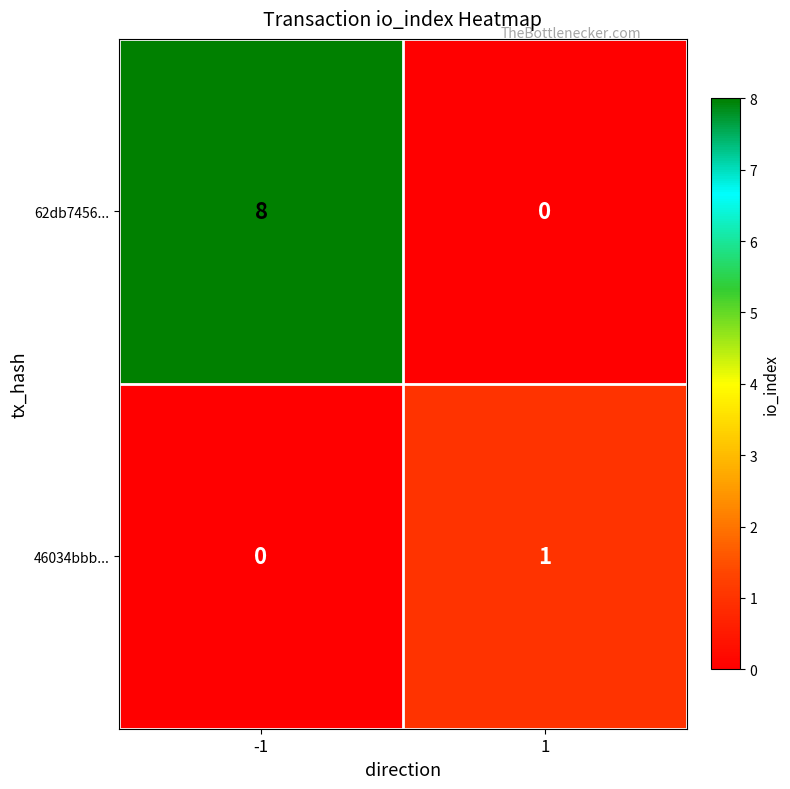

What is the average value of the 62db7456... series?

4